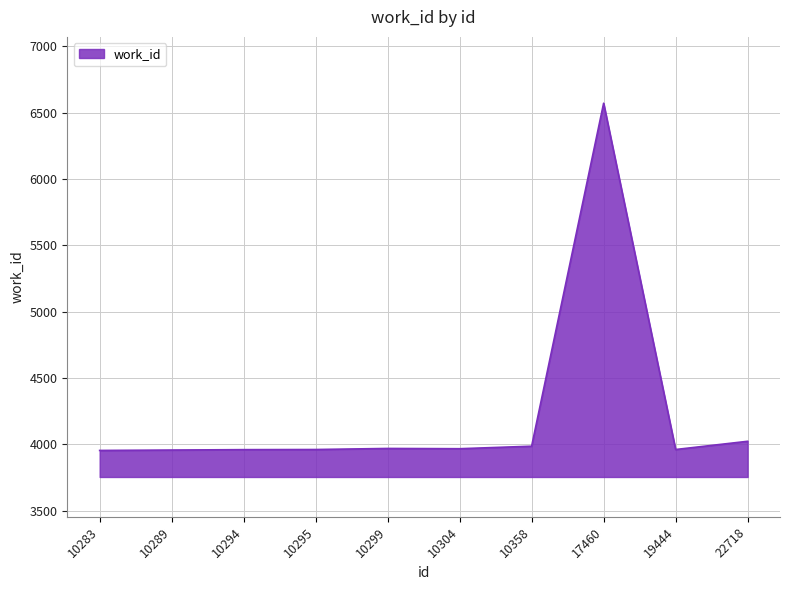

Where is the data nearest to the value 5263?

22718